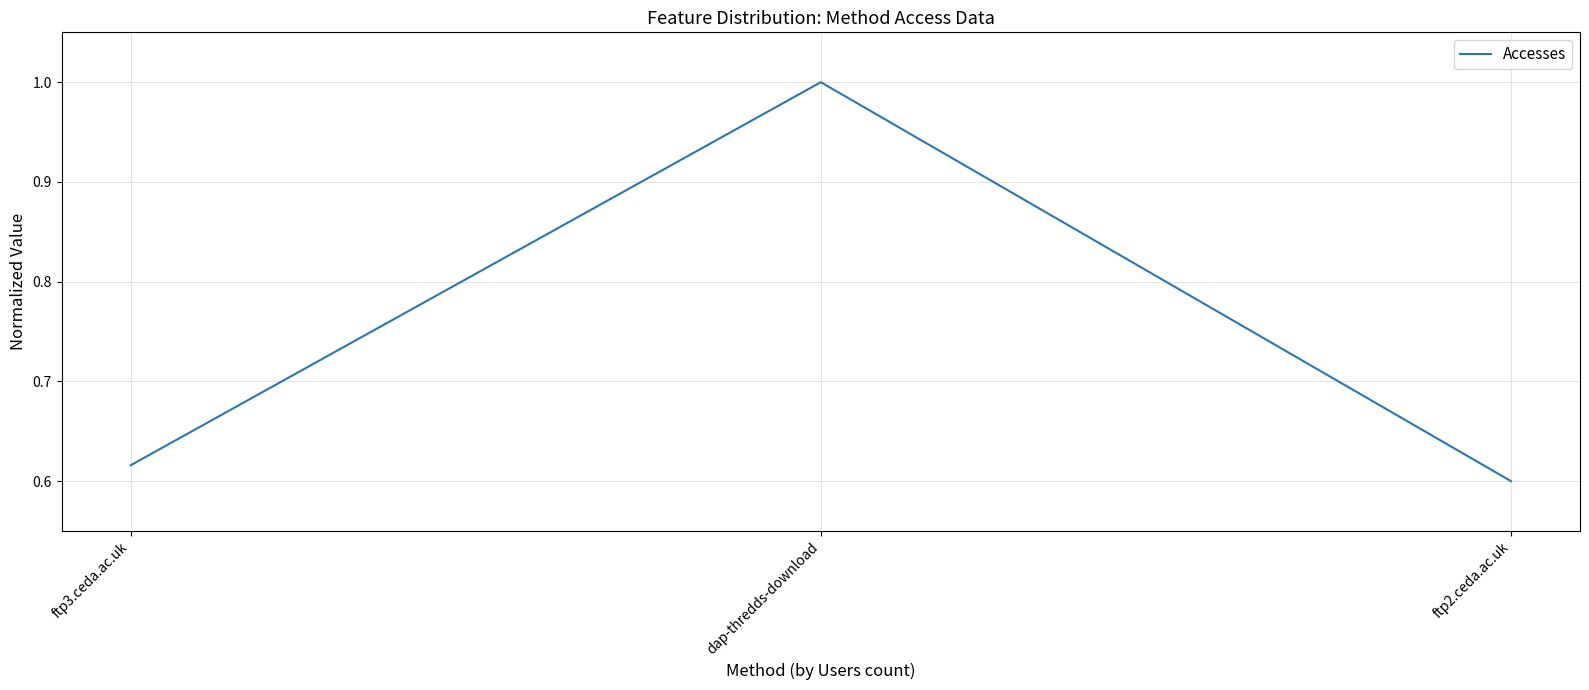

What position from the left is dap-thredds-download?

2